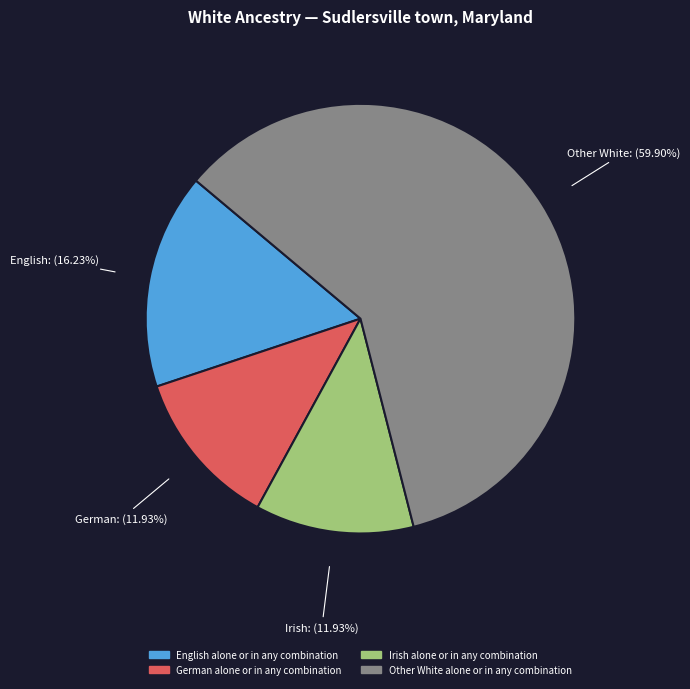

Is there any slice that represents more than half of the pie?

Yes